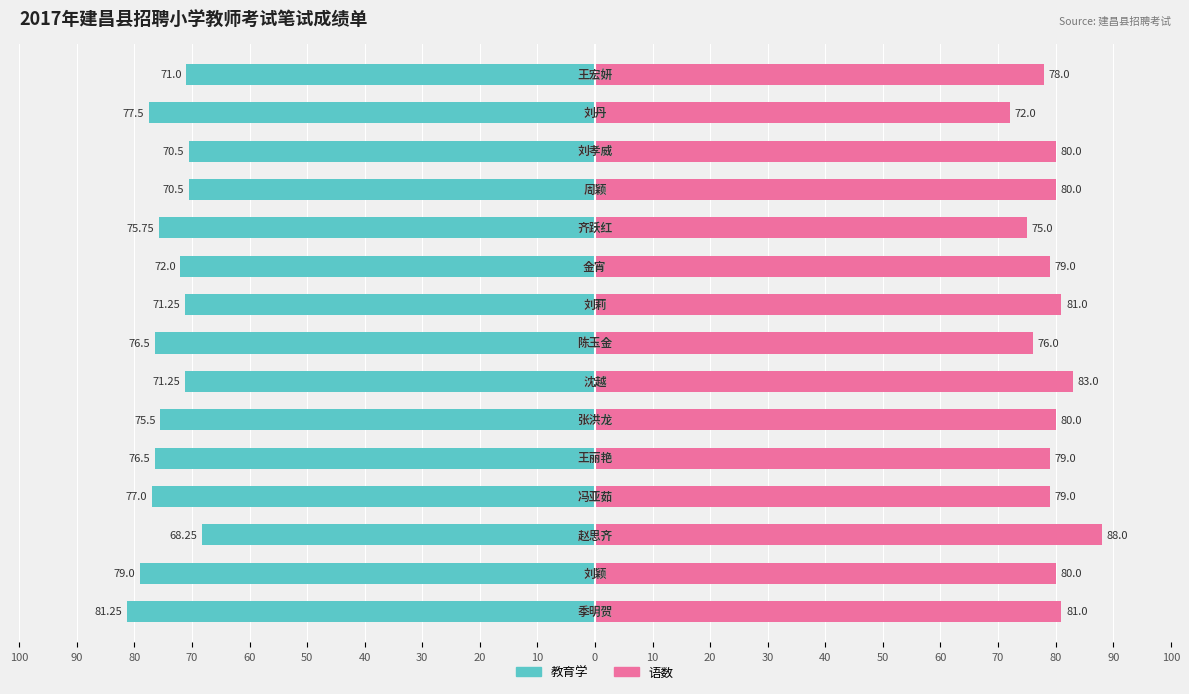

Does the chart contain stacked bars?

No